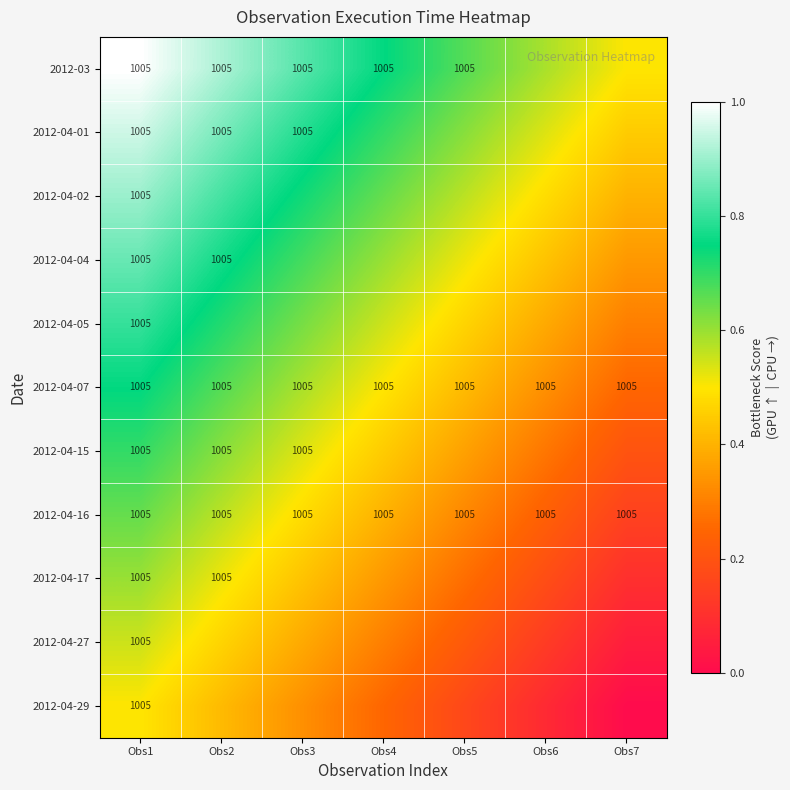

At which category is the sum across all series the highest?

Obs1